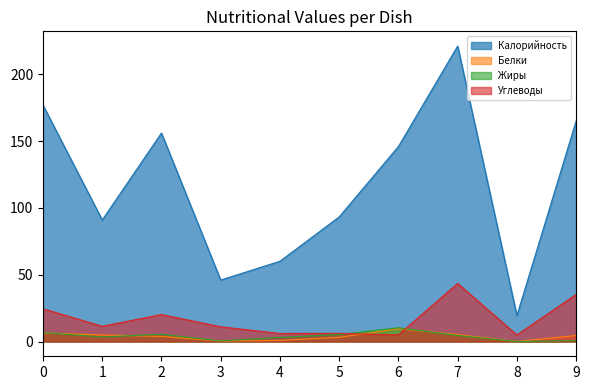

What is the sum of all Жиры values?

39.7